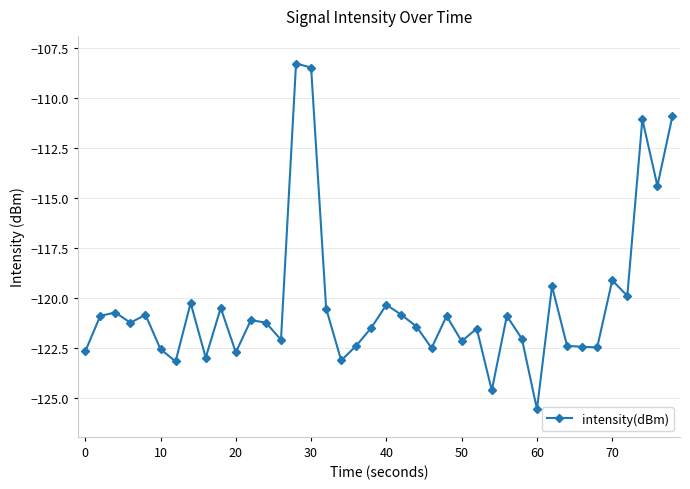

What is the greatest value displayed?

-108.3